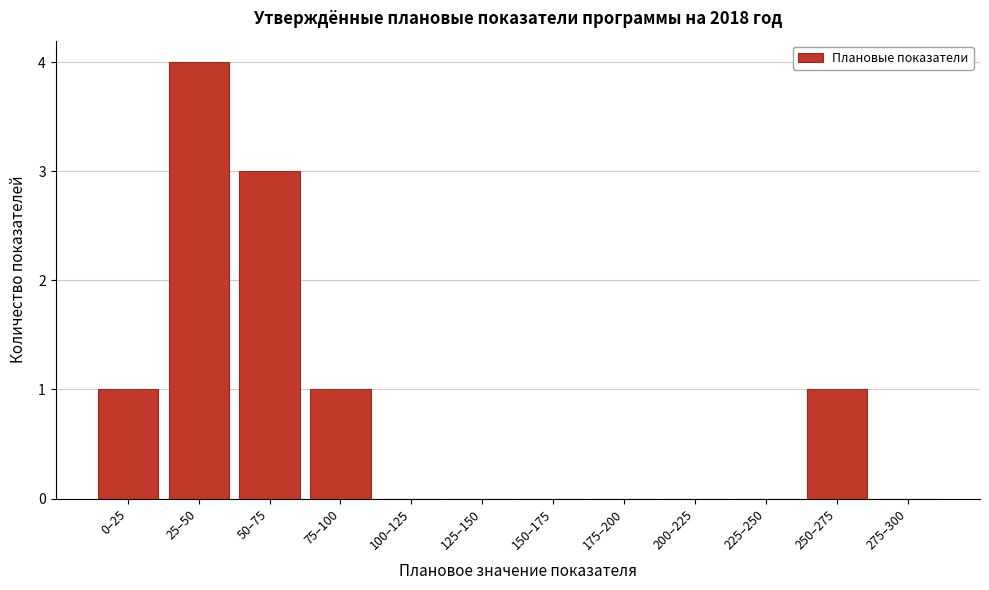

Reading left to right, transcribe all the data shown in this chart.

0–25=1	25–50=4	50–75=3	75–100=1	100–125=0	125–150=0	150–175=0	175–200=0	200–225=0	225–250=0	250–275=1	275–300=0